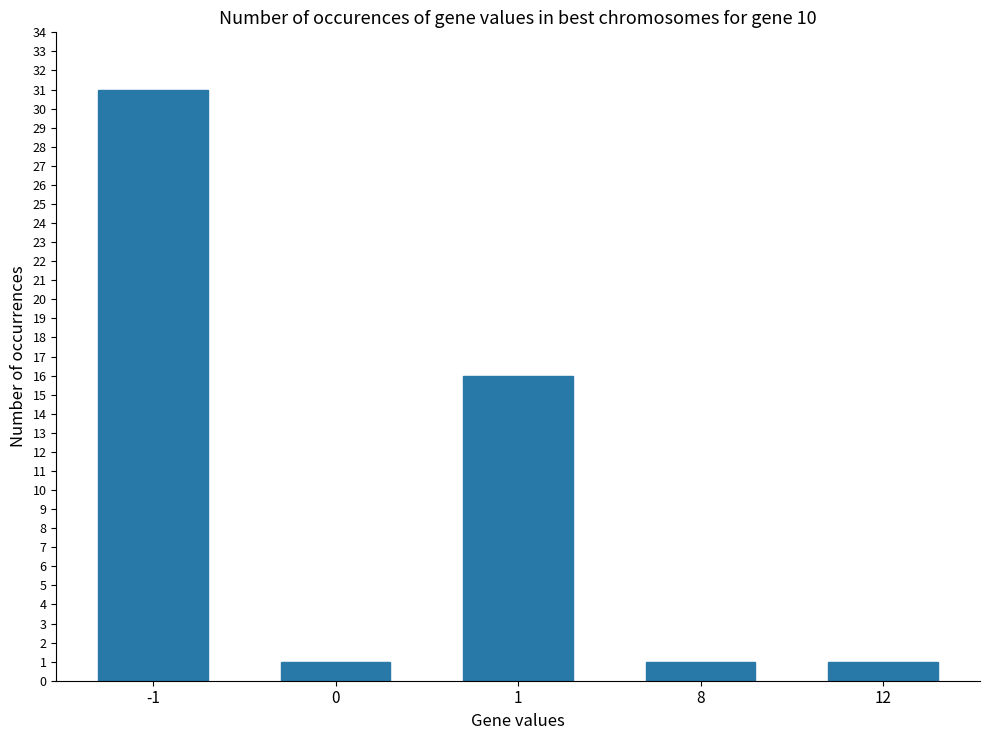

What is the minimum value shown in the chart?

1